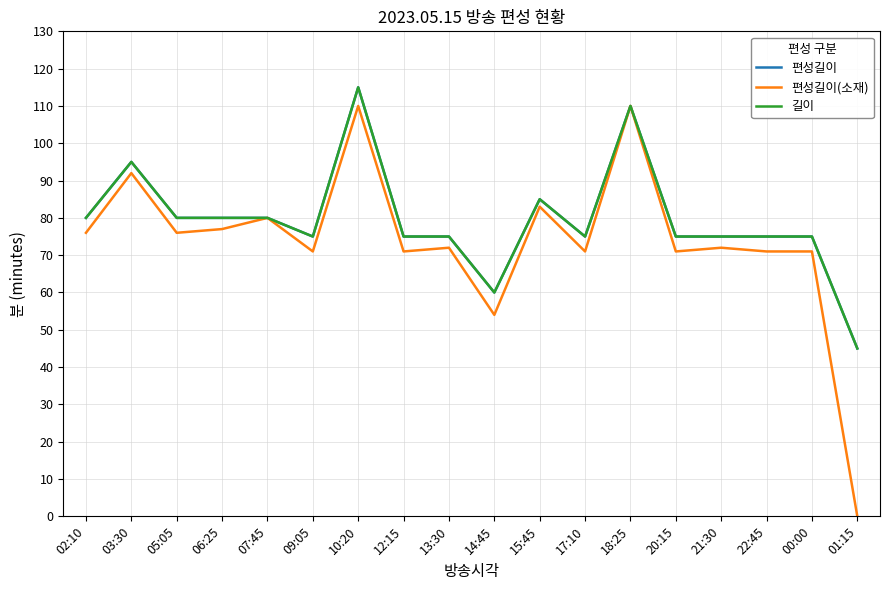

List the series in order of their peak value, lowest first.

편성길이(소재), 편성길이, 길이